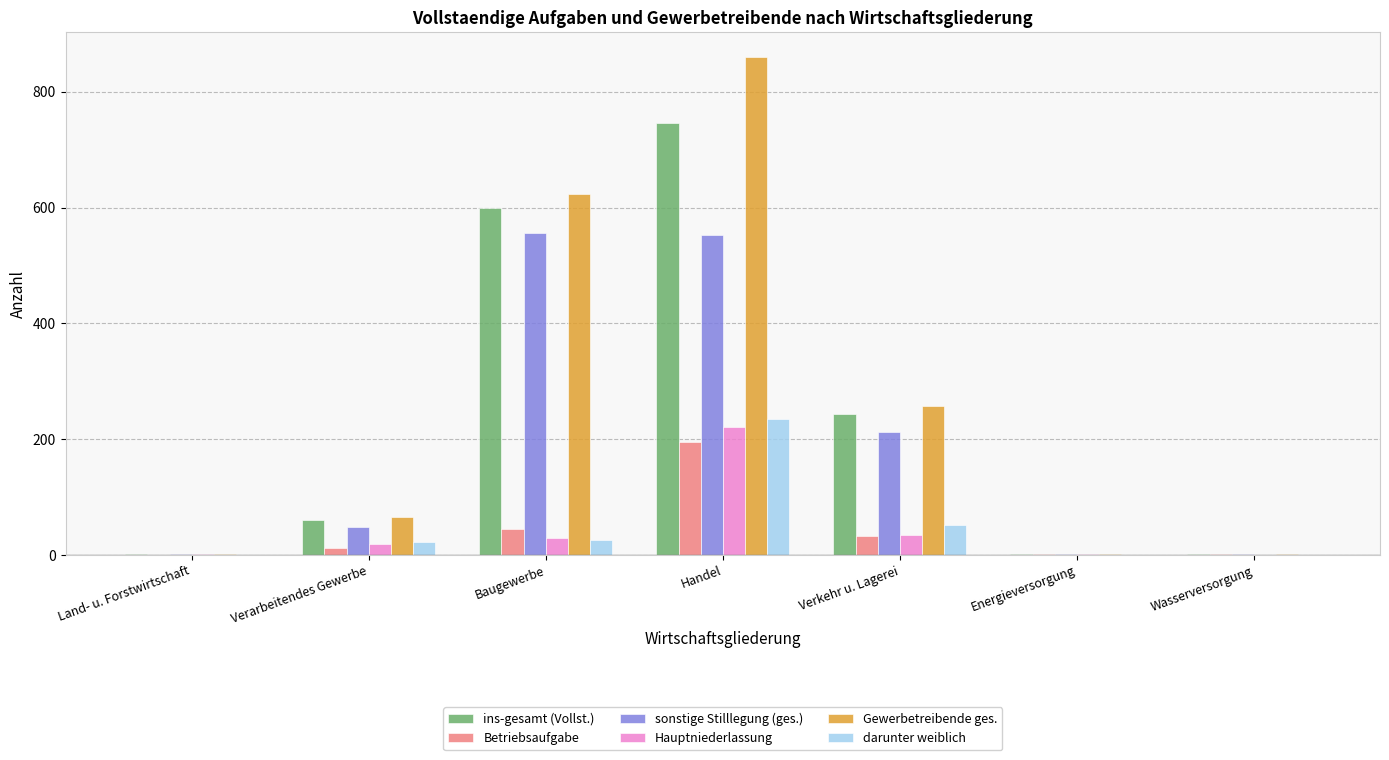

What is the sum of the darunter weiblich values at Verkehr u. Lagerei and Baugewerbe?

77